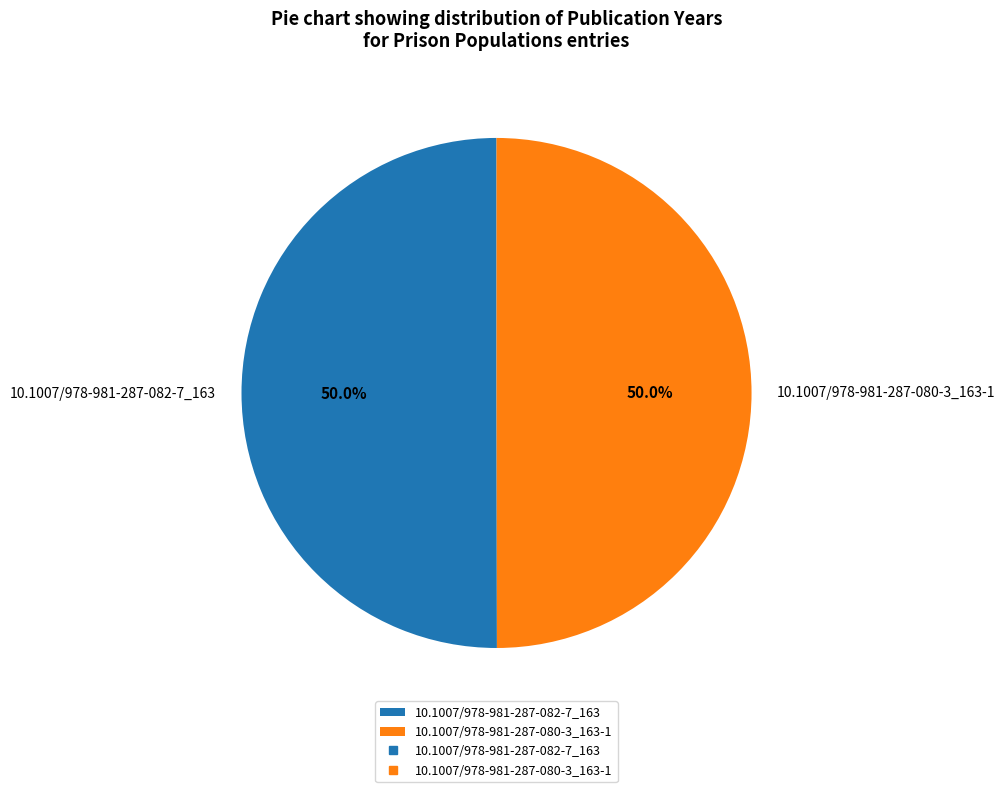

Approximately how many times larger is the value at 10.1007/978-981-287-080-3_163-1 compared to 10.1007/978-981-287-082-7_163?

1.0